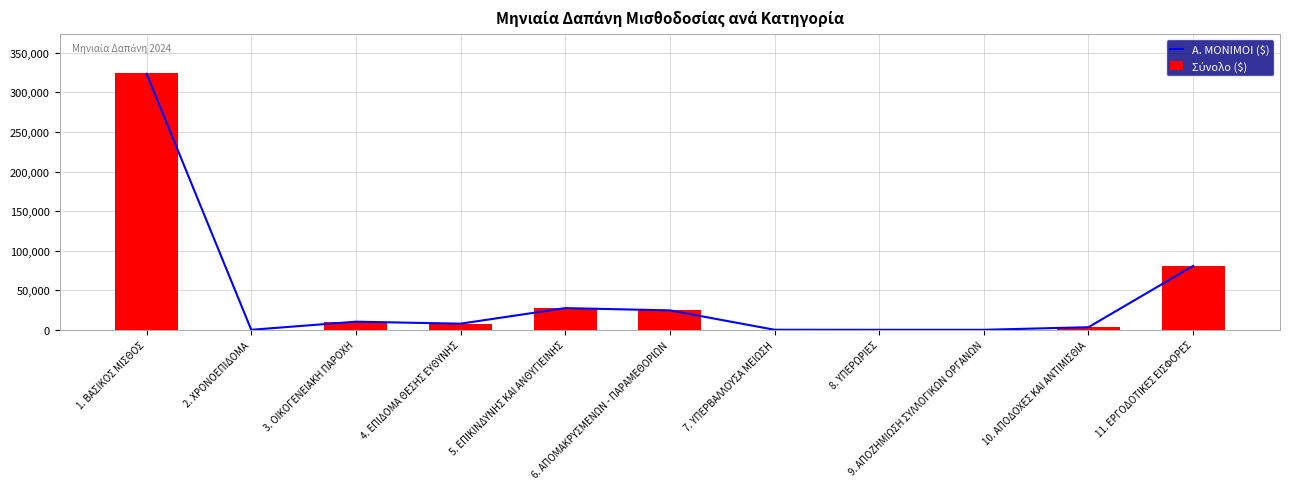

The Α. ΜΟΝΙΜΟΙ ($) series shows 10250.0 at 3. ΟΙΚΟΓΕΝΕΙΑΚΗ ΠΑΡΟΧΗ. True or false?

True